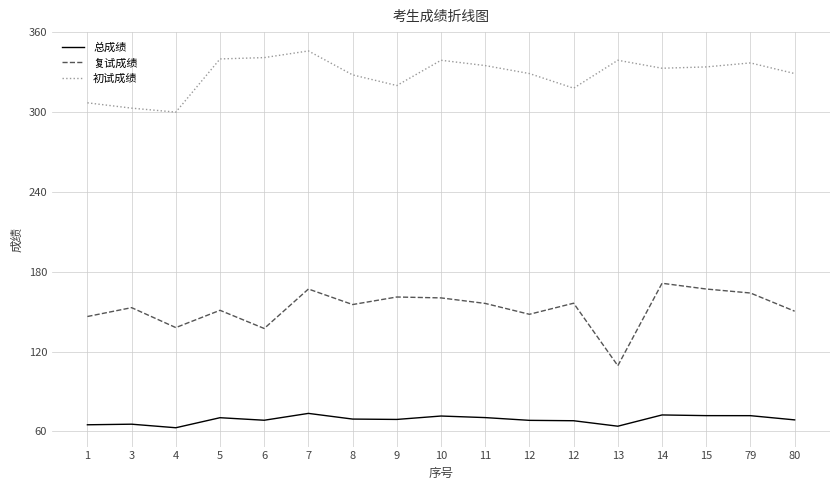

What is the difference between the second highest and minimum values in the 总成绩 series?

9.6